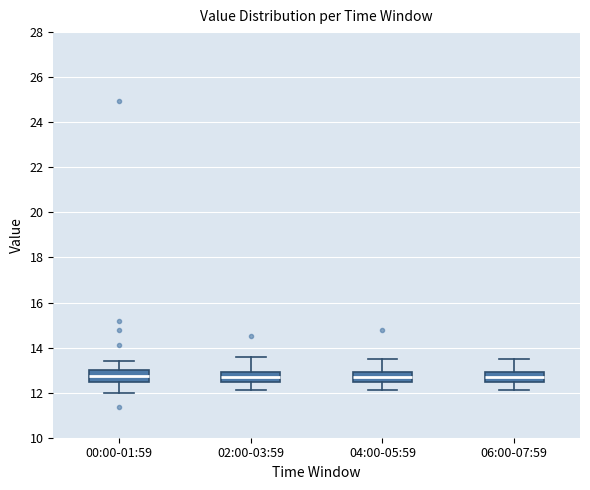

Reading left to right, read every box against the y-axis: the position of its median line, the range the box covers, and the ends of its whiskers. The values are not printed on the chart, so give them approximately, as read against the axis.

00:00-01:59: median 12.8, box 12.4 to 13.0, whiskers 12.0 to 13.4
02:00-03:59: median 12.8, box 12.4 to 13.0, whiskers 12.2 to 13.6
04:00-05:59: median 12.8, box 12.4 to 13.0, whiskers 12.2 to 13.6
06:00-07:59: median 12.8, box 12.4 to 13.0, whiskers 12.2 to 13.6